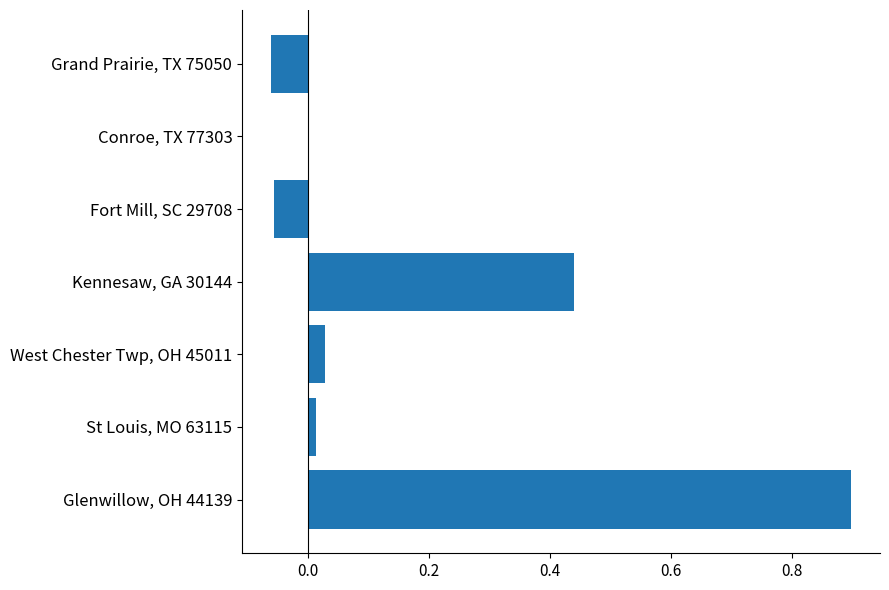

True or false: the data shows 0.0 at St Louis, MO 63115.

True